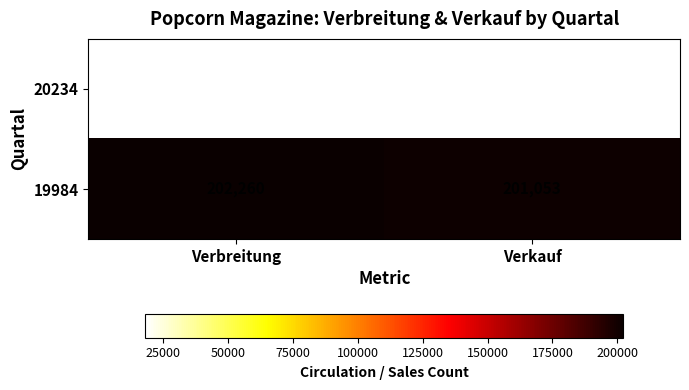

Rank the categories by 20234 value from lowest to highest.

Verkauf, Verbreitung